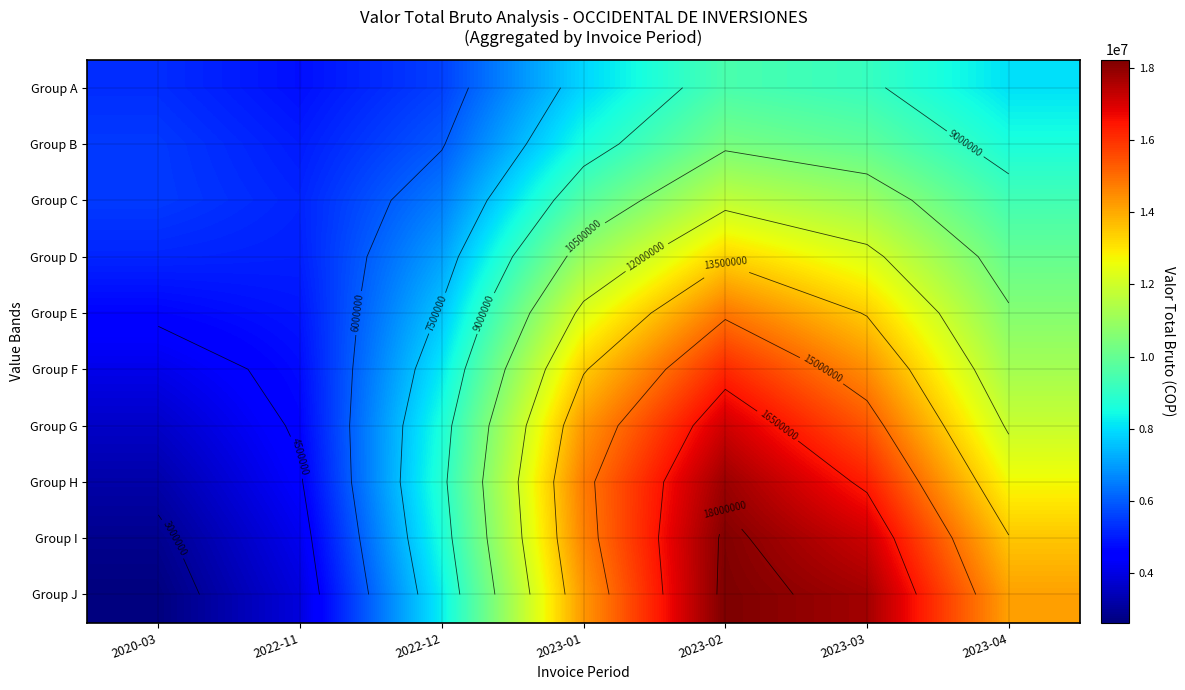

What is the total value across all series at 2020-03?

42418584.0